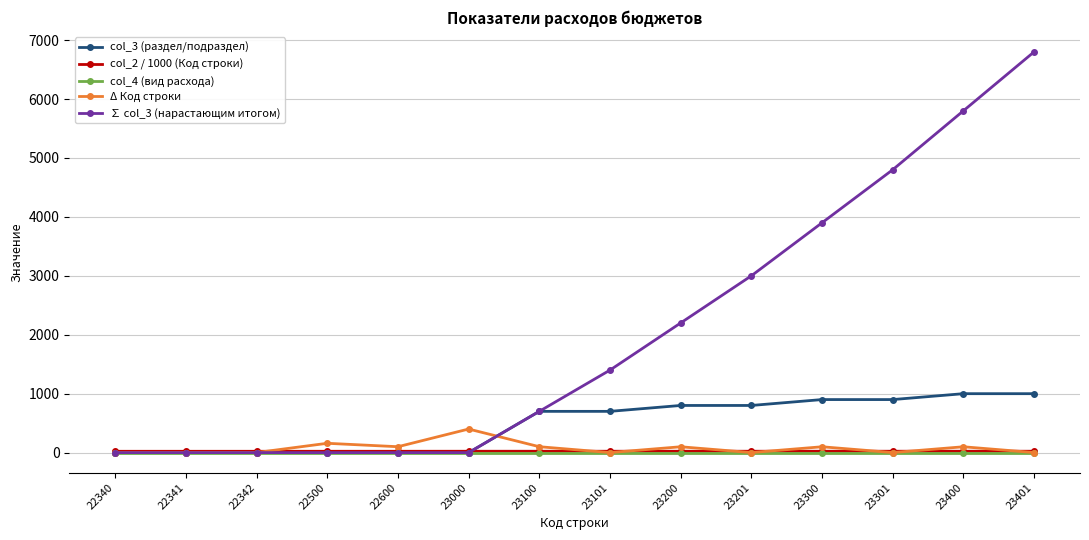

What is the lowest value of the col_2 / 1000 (Код строки) series?

22.3